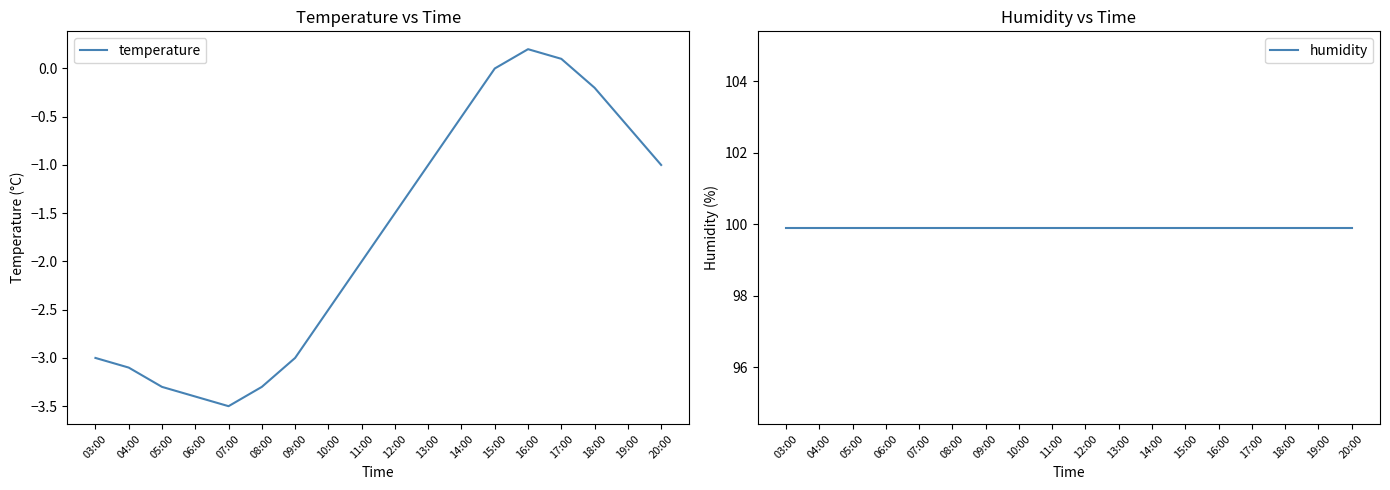

Reading right to left, transcribe all the data shown in this chart.

temperature: -1.0	-0.6	-0.2	0.1	0.2	0.0	-0.5	-1.0	-1.5	-2.0	-2.5	-3.0	-3.3	-3.5	-3.4	-3.3	-3.1	-3.0
humidity: 99.9	99.9	99.9	99.9	99.9	99.9	99.9	99.9	99.9	99.9	99.9	99.9	99.9	99.9	99.9	99.9	99.9	99.9